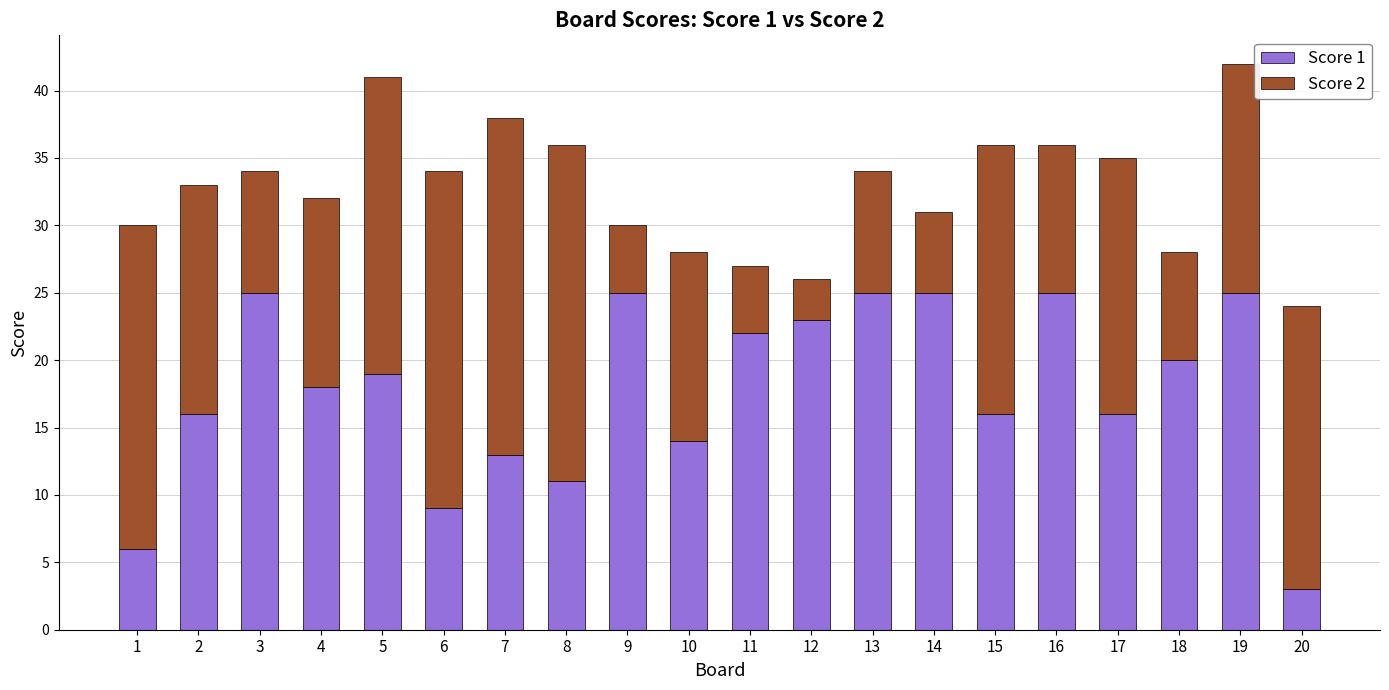

At which label does Score 1 reach its minimum?

20